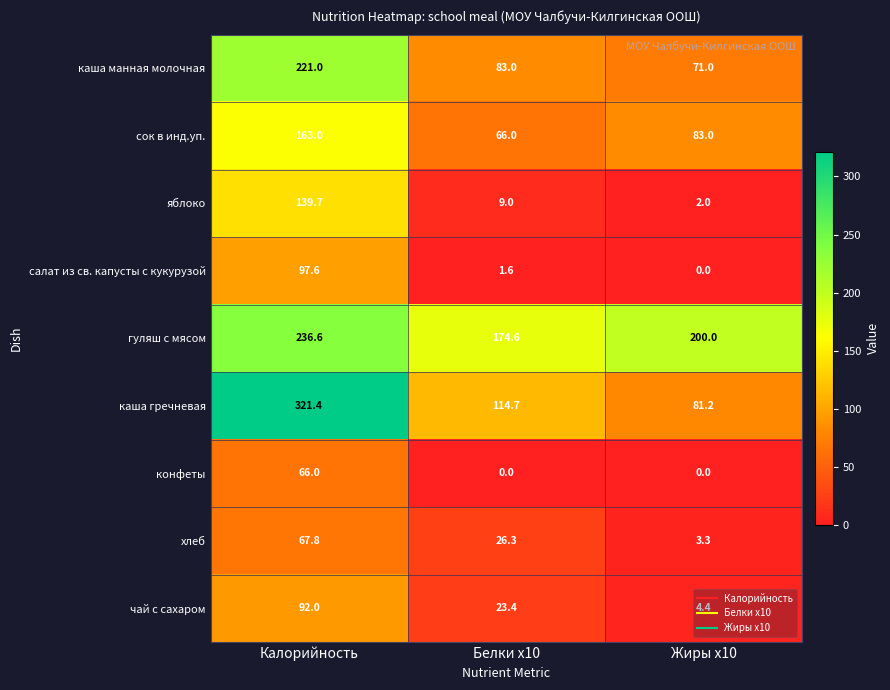

Count the конфеты values in the range 0 to 66.

3